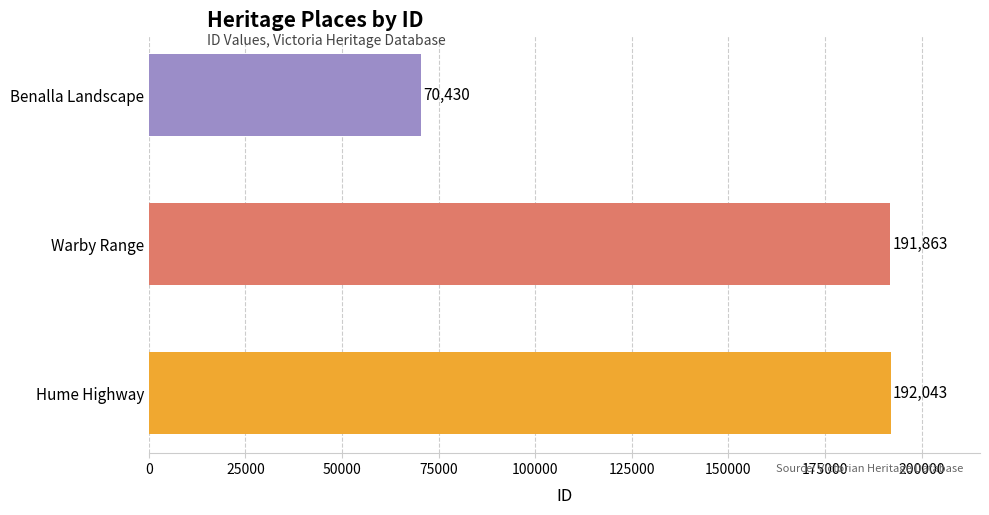

The value at Hume Highway is 43483. True or false?

False